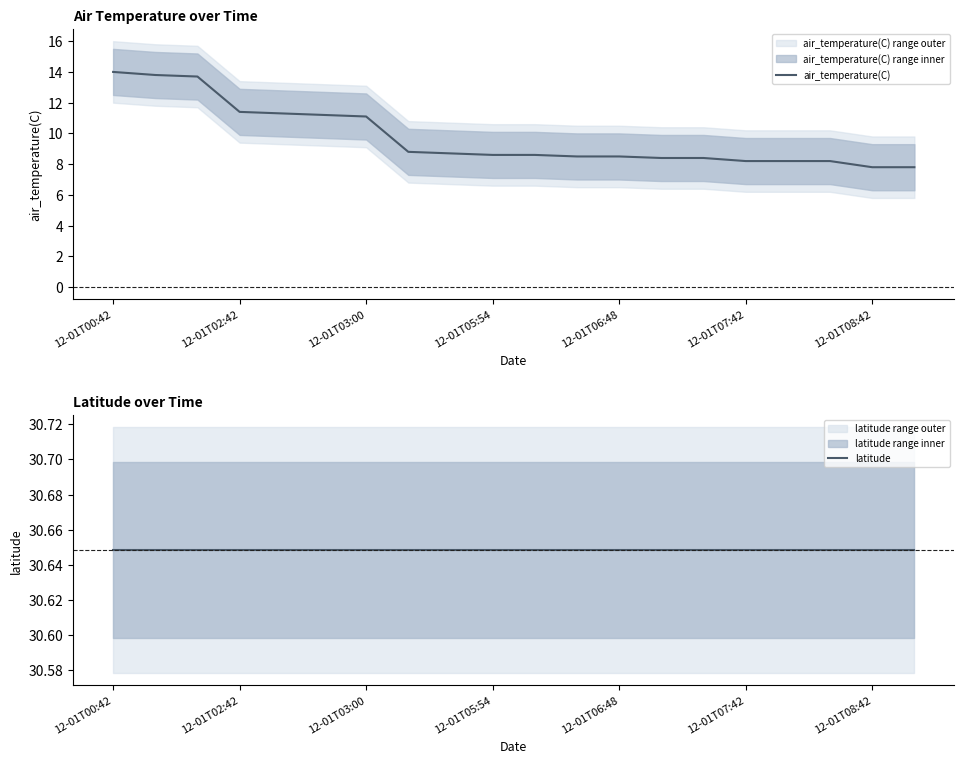

What is the difference between the air_temperature(C) values at 17 and 10?

0.4